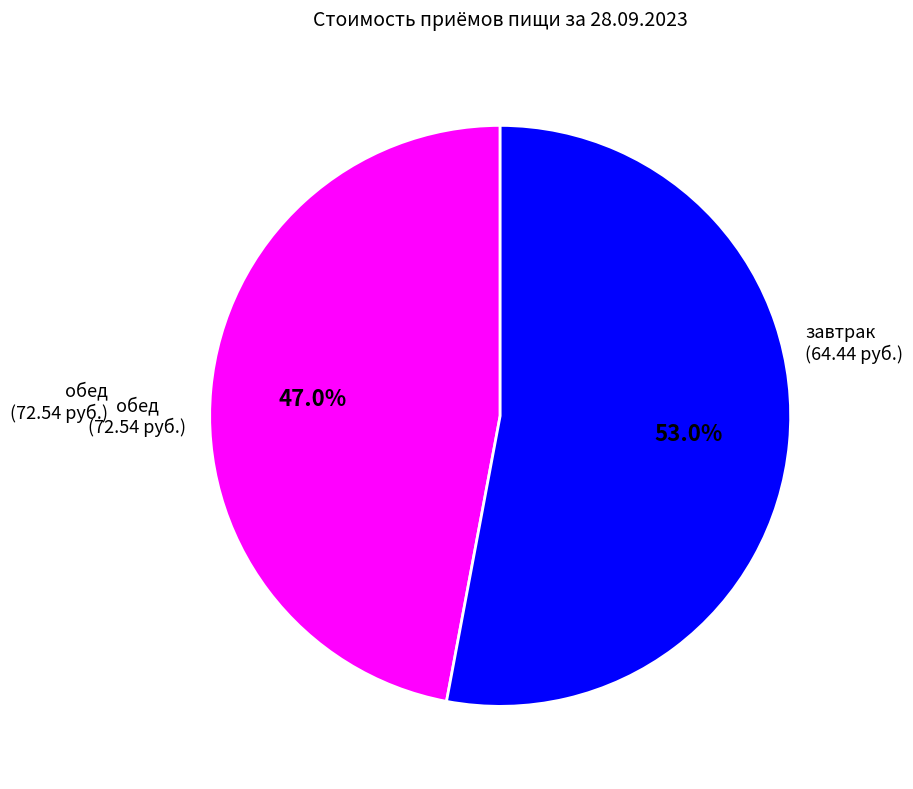

Is there any slice that represents more than half of the pie?

Yes